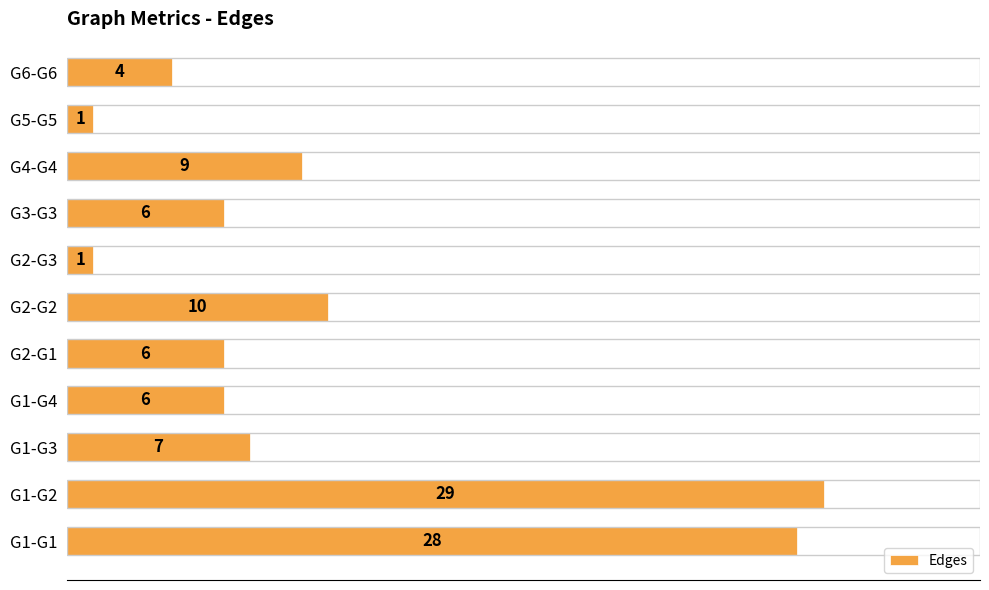

What is the smallest value displayed?

1